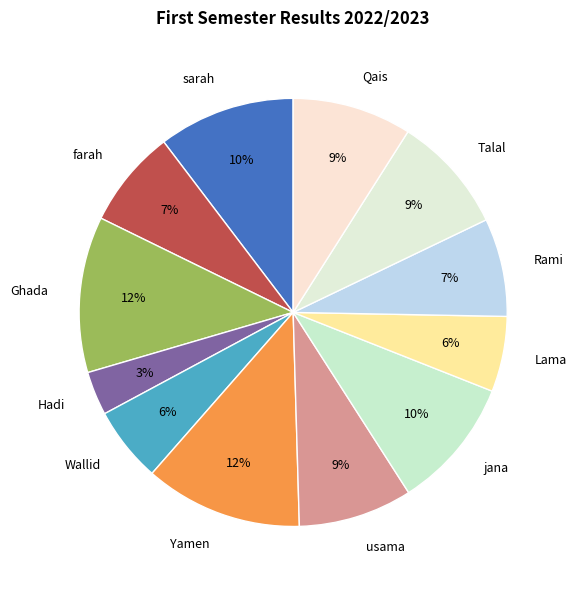

What is the smallest slice in the pie chart?

Hadi